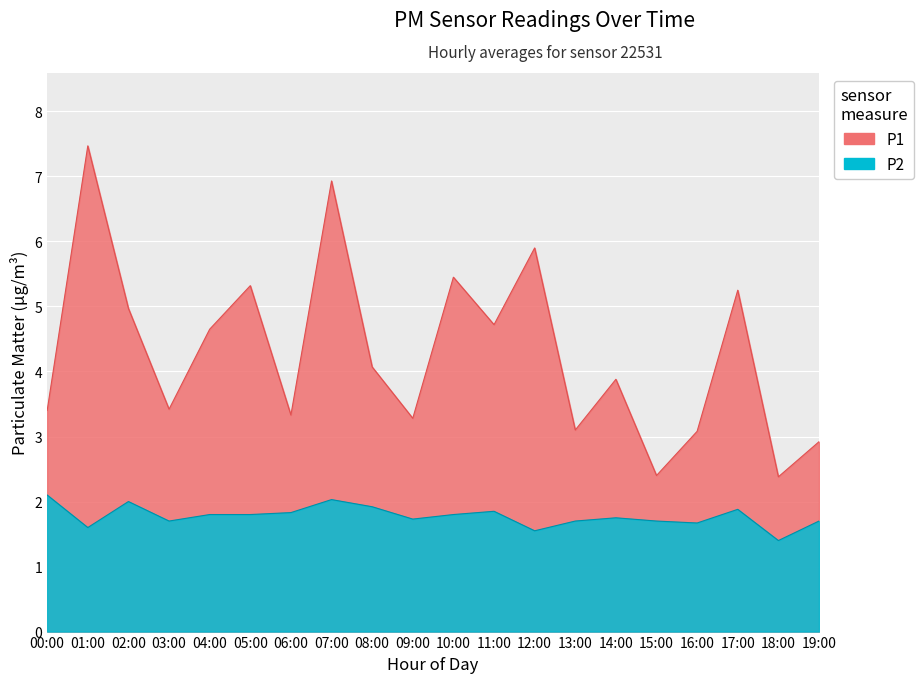

What is the value of the P2 point at the 20th from the left?

1.7